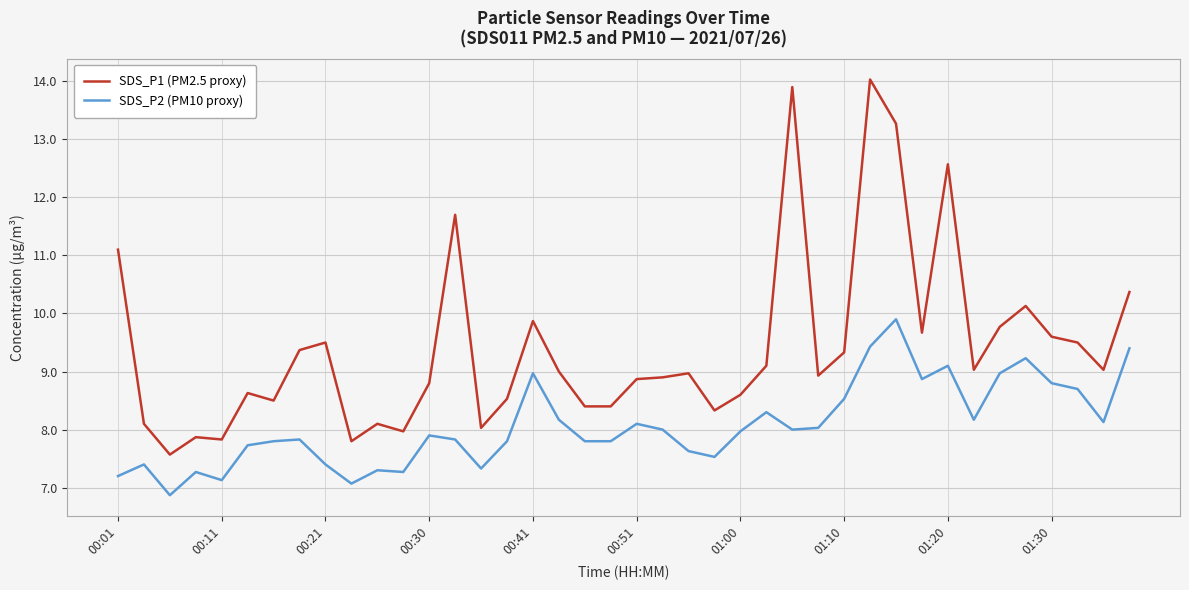

Which series has the widest spread of values?

SDS_P1 (PM2.5 proxy)